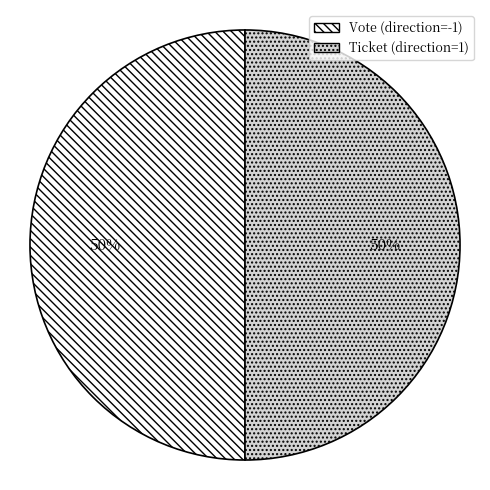

What is the ratio of the value at Ticket (direction=1) to the value at Vote (direction=-1)?

1.0